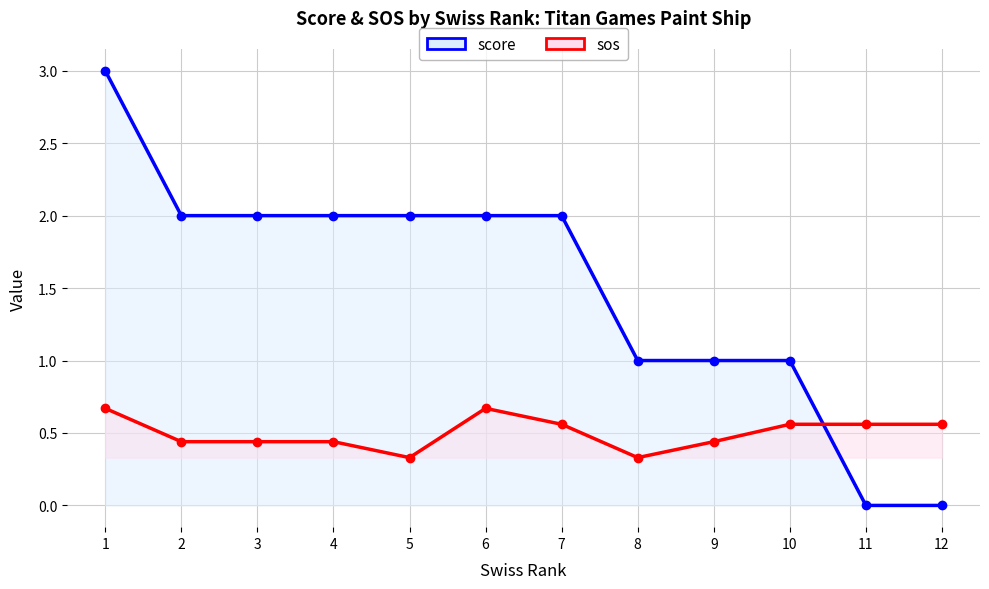

Rank the categories by score value from lowest to highest.

11, 12, 8, 9, 10, 2, 3, 4, 5, 6, 7, 1